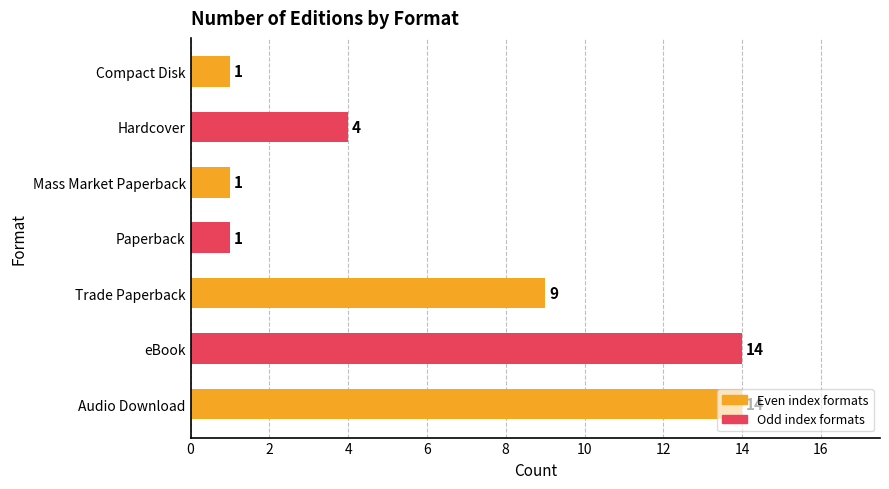

What is the maximum value shown in the chart?

14